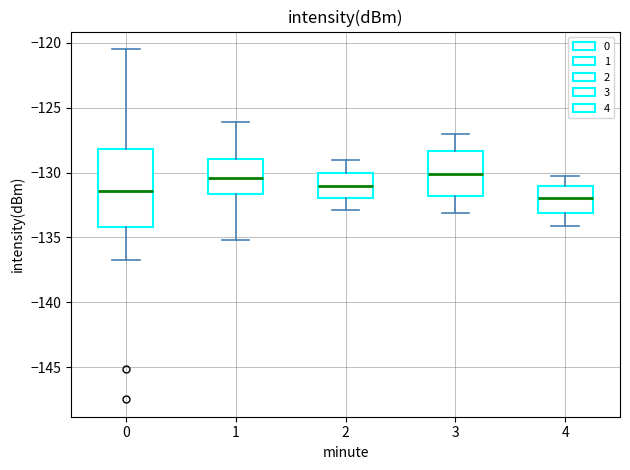

Reading left to right, transcribe this box plot: for each box, give where its median line is, the range the box spans, and where its two whiskers end, as read against the y-axis. The values are not printed on the chart, so give them approximately, as read against the axis.

0: median -131.5, box -134.0 to -128.0, whiskers -136.5 to -120.5
1: median -130.5, box -131.5 to -129.0, whiskers -135.0 to -126.0
2: median -131.0, box -132.0 to -130.0, whiskers -133.0 to -129.0
3: median -130.0, box -132.0 to -128.5, whiskers -133.0 to -127.0
4: median -132.0, box -133.0 to -131.0, whiskers -134.0 to -130.0